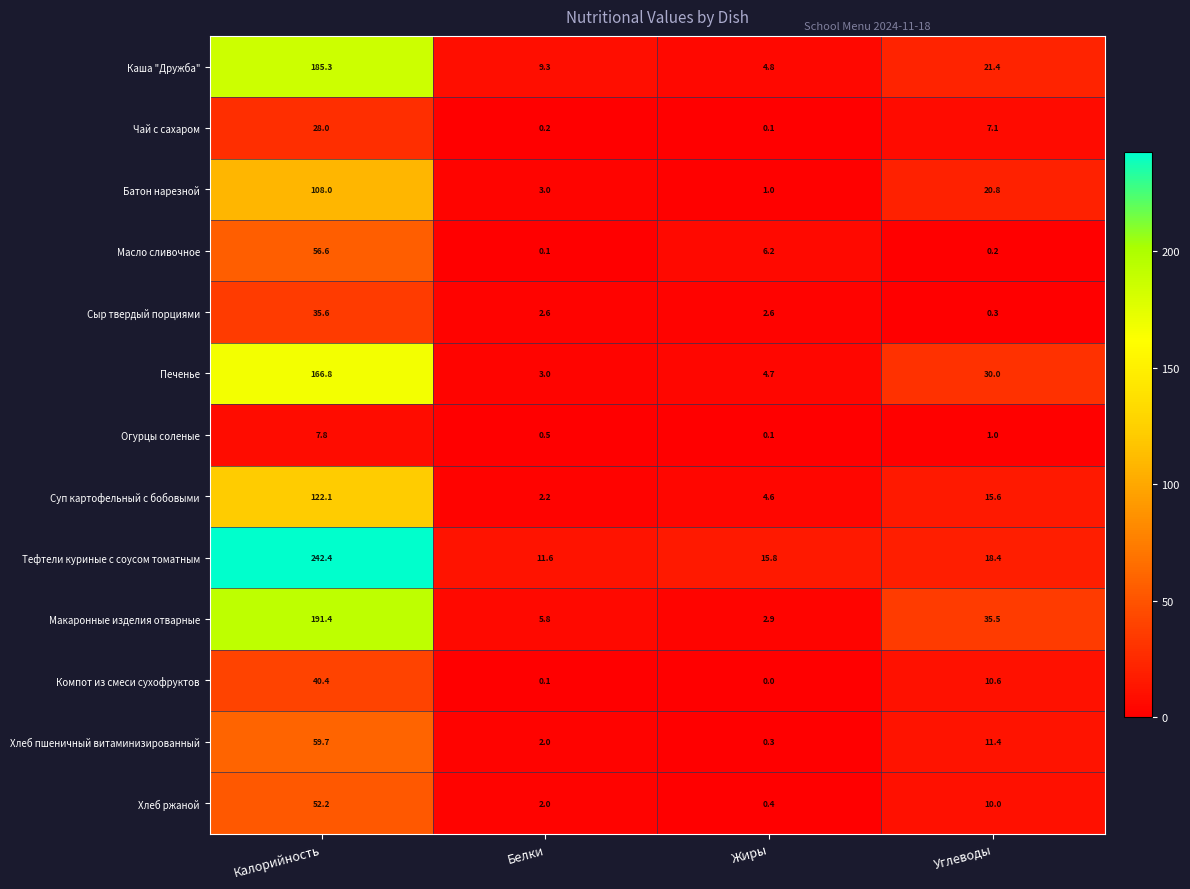

What is the total value across all series at Калорийность?

1296.3